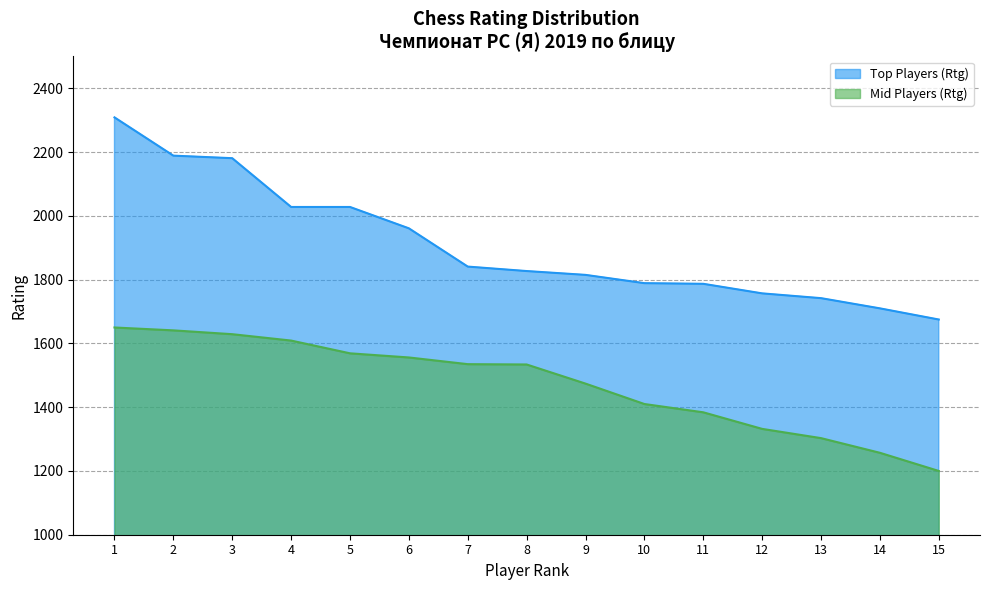

Which category has the highest value across all series?

1